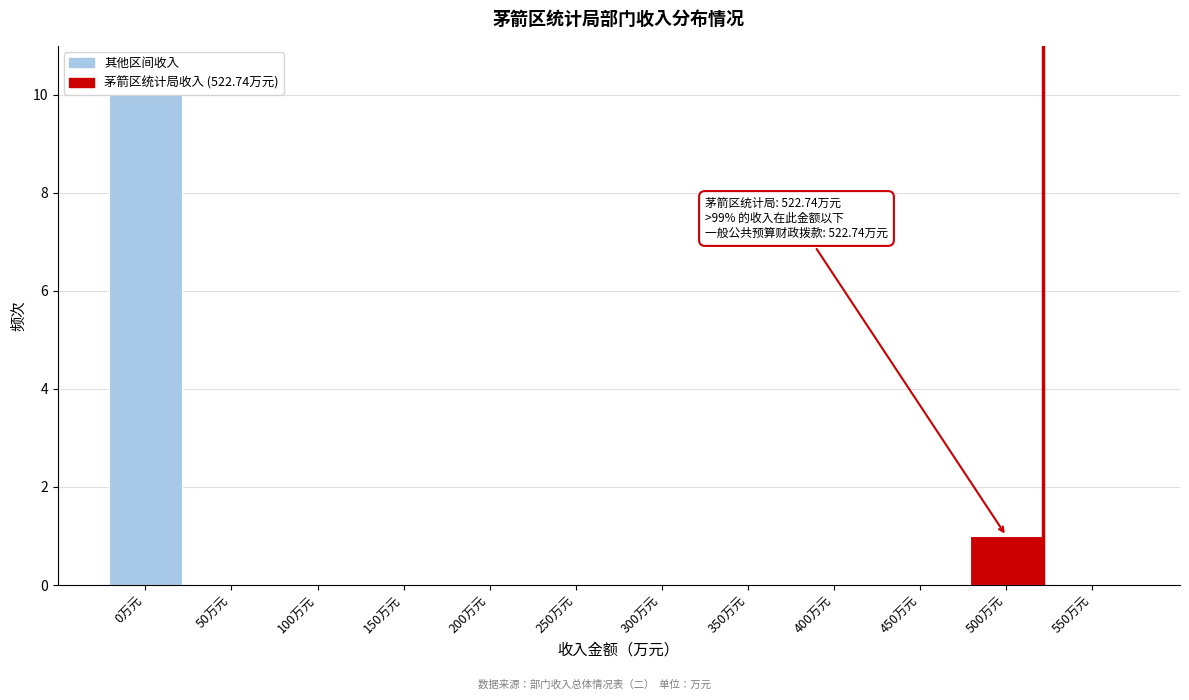

Reading left to right, extract all data points from this chart.

0万元=10	50万元=0	100万元=0	150万元=0	200万元=0	250万元=0	300万元=0	350万元=0	400万元=0	450万元=0	500万元=1	550万元=0